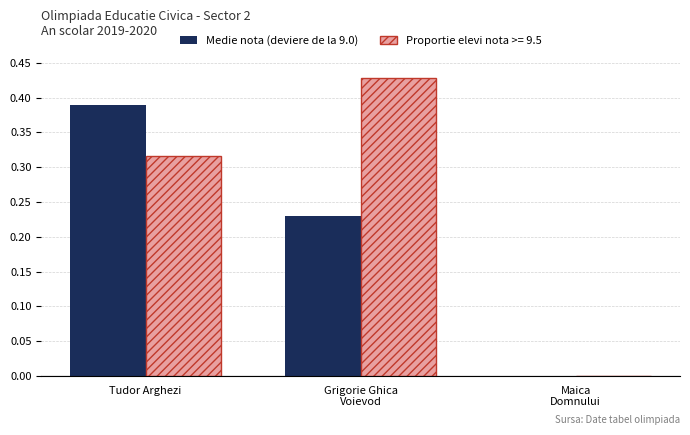

Are the bars horizontal?

No